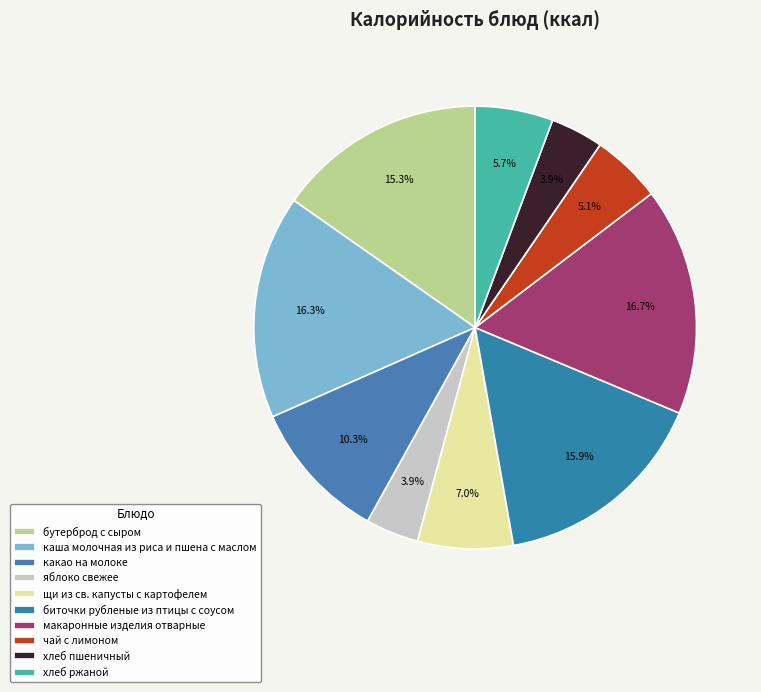

Which slice is the smallest?

хлеб пшеничный